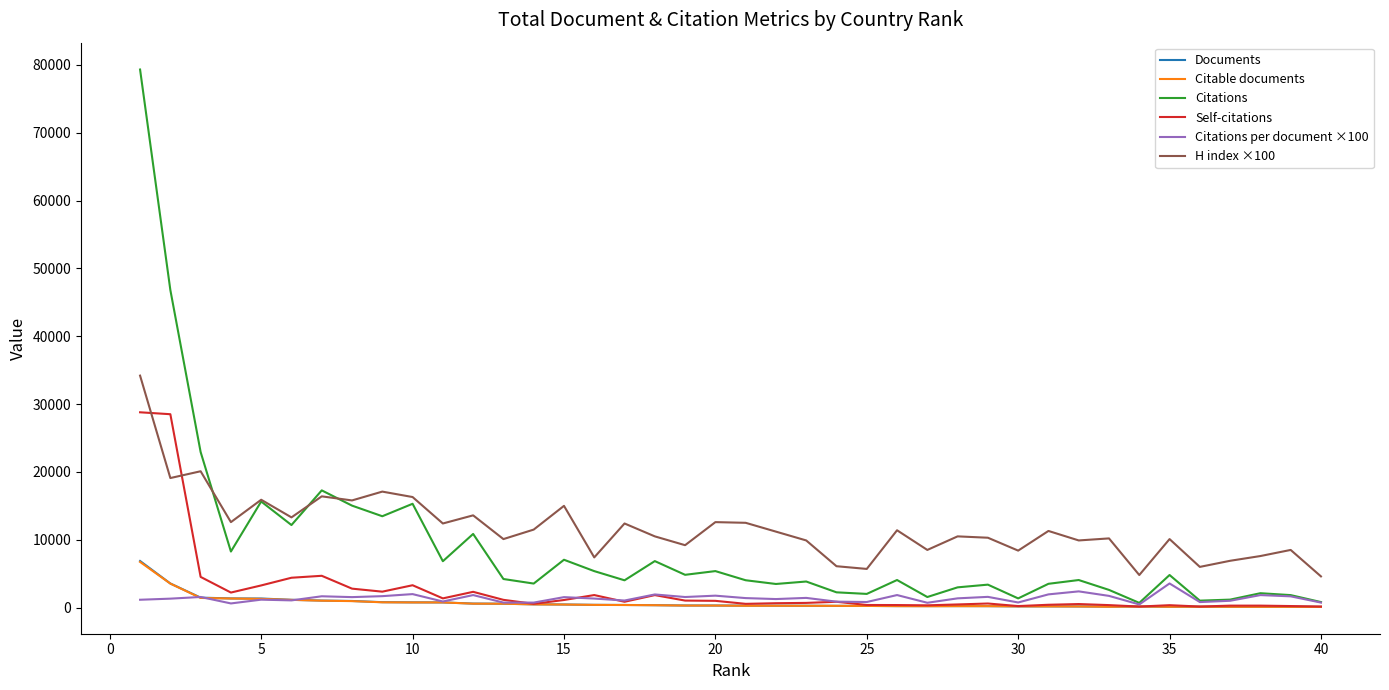

Which series has the widest spread of values?

Citations